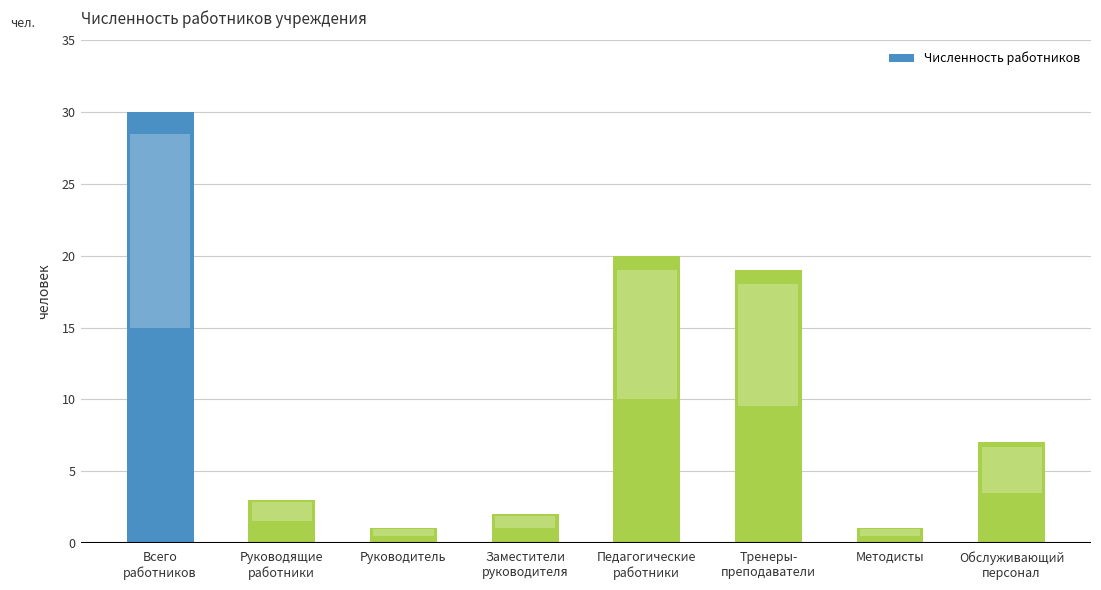

Reading left to right, extract all data points from this chart.

Всего
работников=30	Руководящие
работники=3	Руководитель=1	Заместители
руководителя=2	Педагогические
работники=20	Тренеры-
преподаватели=19	Методисты=1	Обслуживающий
персонал=7